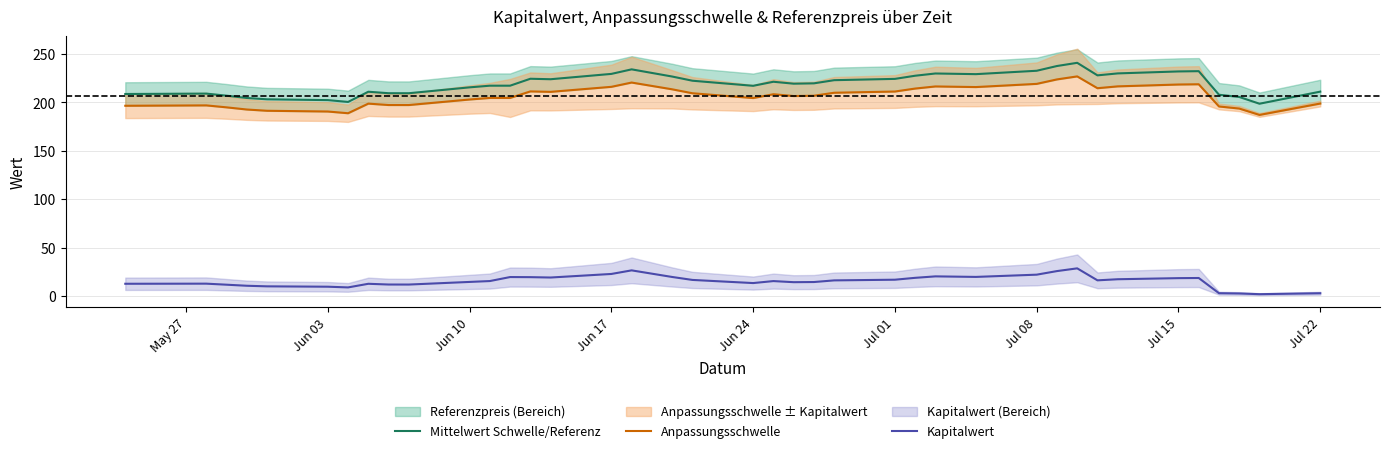

True or false: Kapitalwert and Mittelwert Schwelle/Referenz intersect in this chart.

False